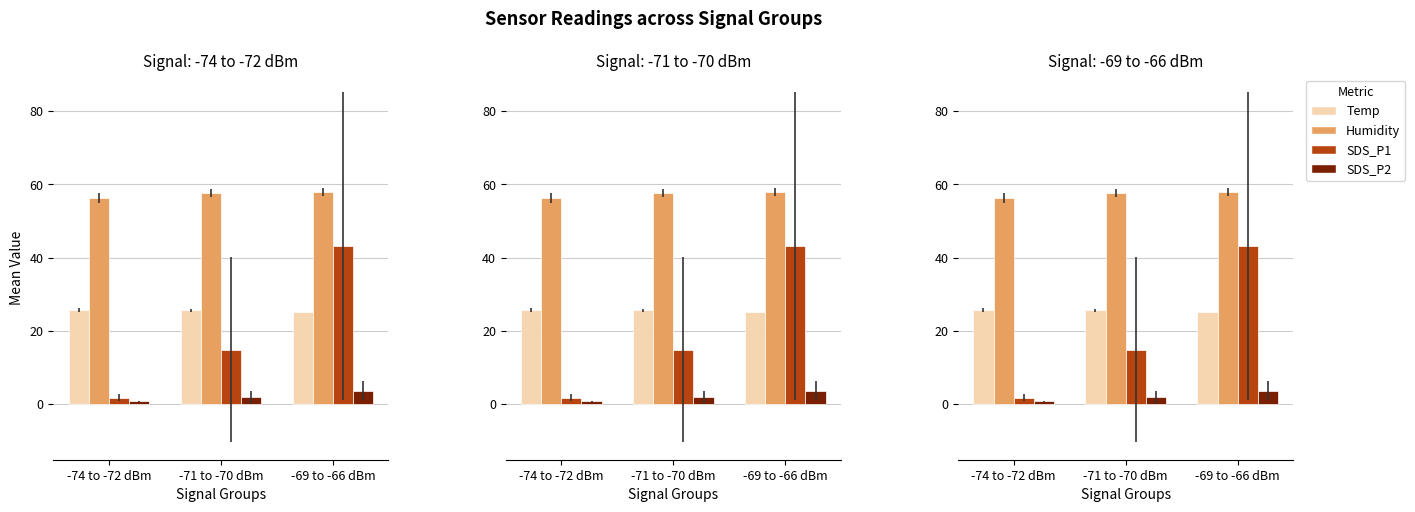

Between -74 to -72 dBm and -69 to -66 dBm, which is larger?

-74 to -72 dBm